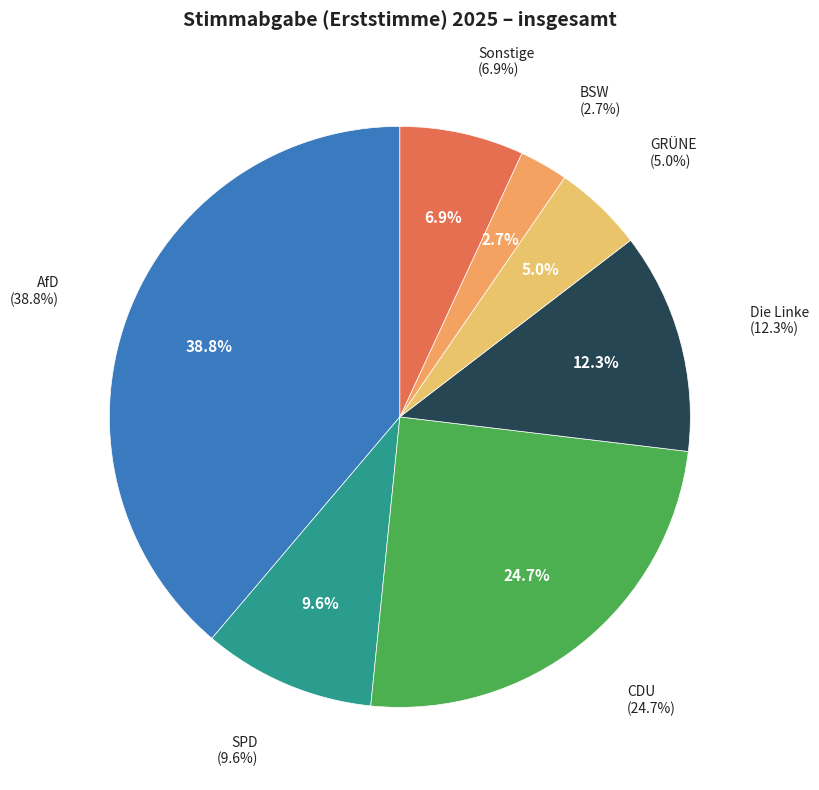

Rank the categories by value from highest to lowest.

AfD, CDU, Die Linke, SPD, Sonstige, GRÜNE, BSW